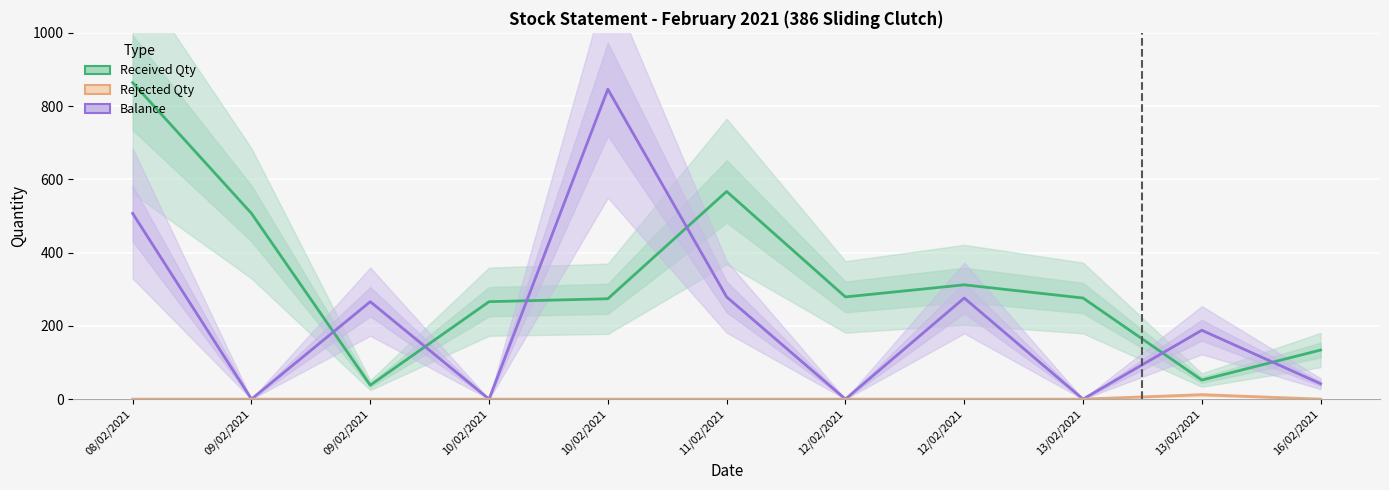

Reading right to left, list all the values displayed in this chart.

Received Qty: 134	52	276	312	279	567	274	266	38	507	864
Balance: 42	188	0	276	0	279	846	0	266	0	507
Rejected Qty: 0	12	0	0	0	0	0	0	0	0	0